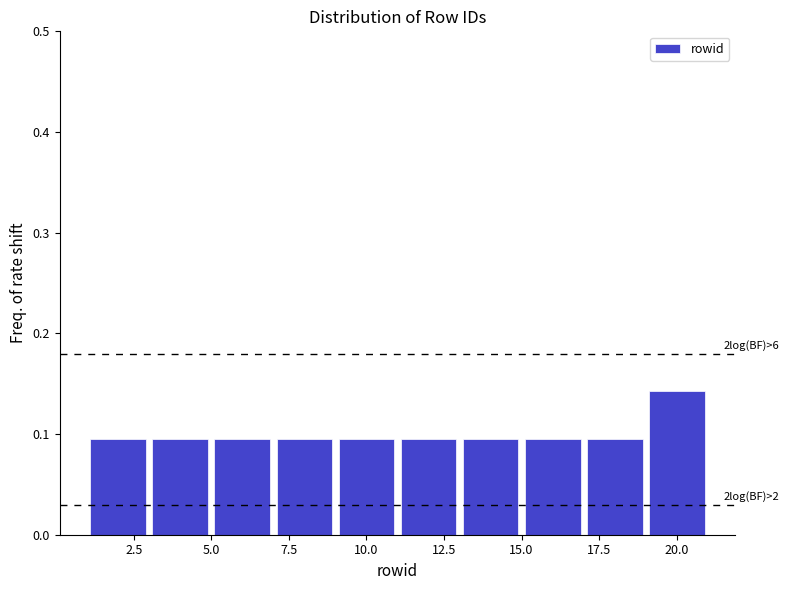

Over which range of the x-axis is the bar tallest?

19 to 21